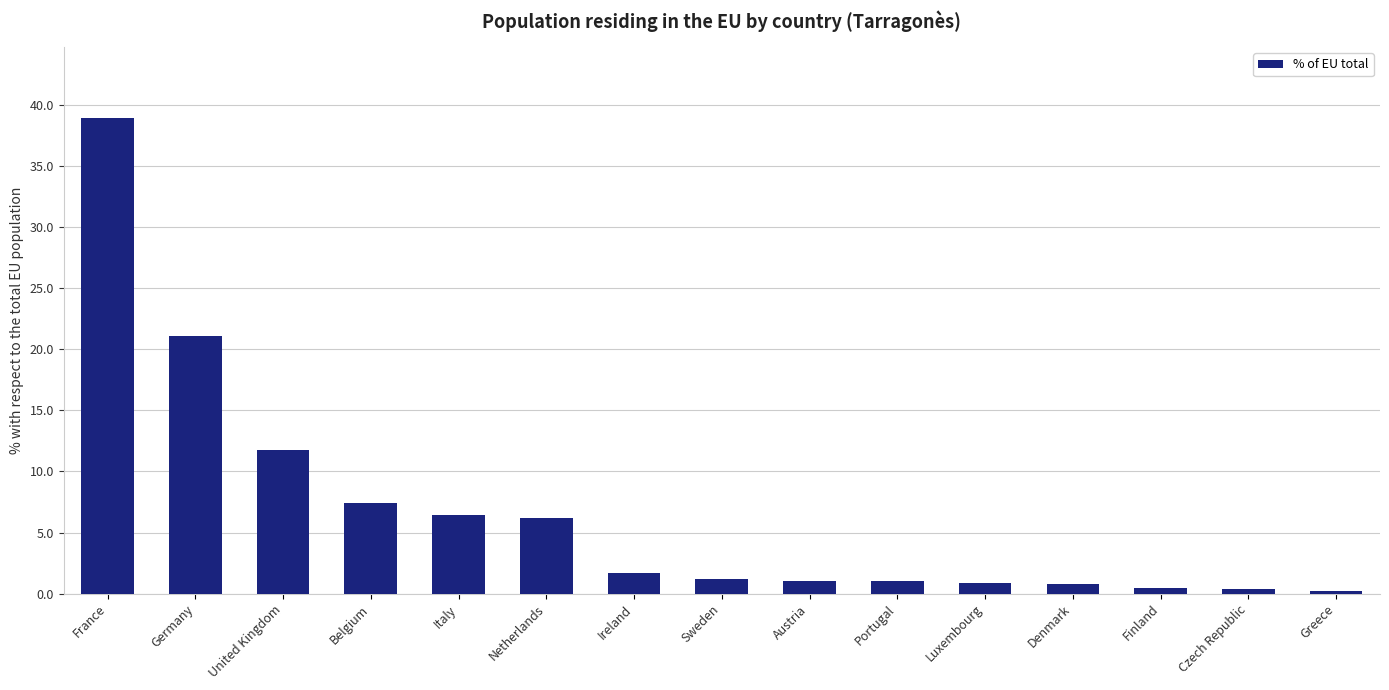

What is the difference between the second highest and second lowest values?

20.7